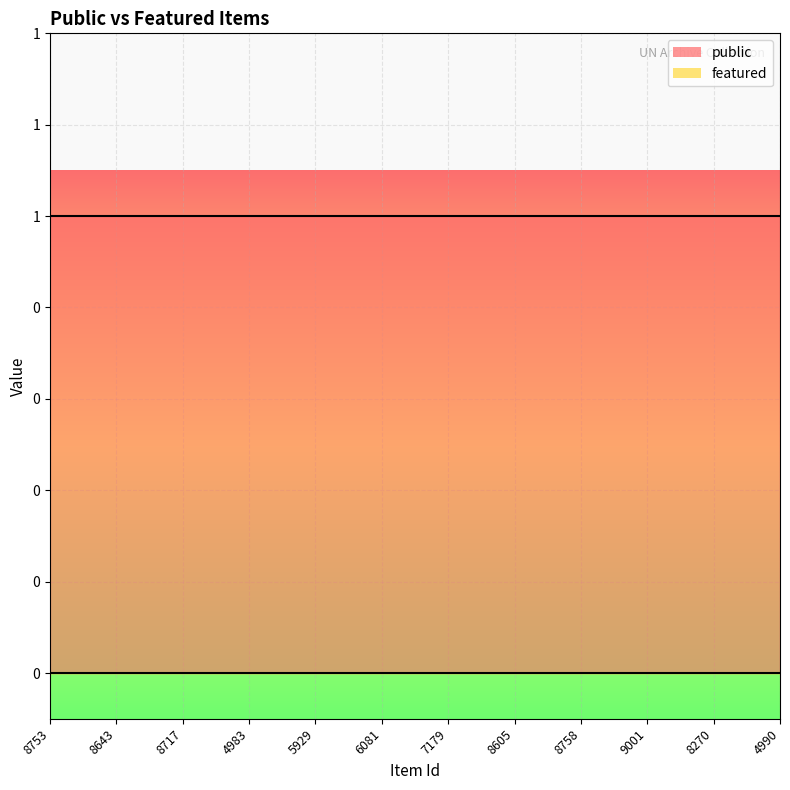

Between 8717 and 8270, which series saw the biggest shift?

public